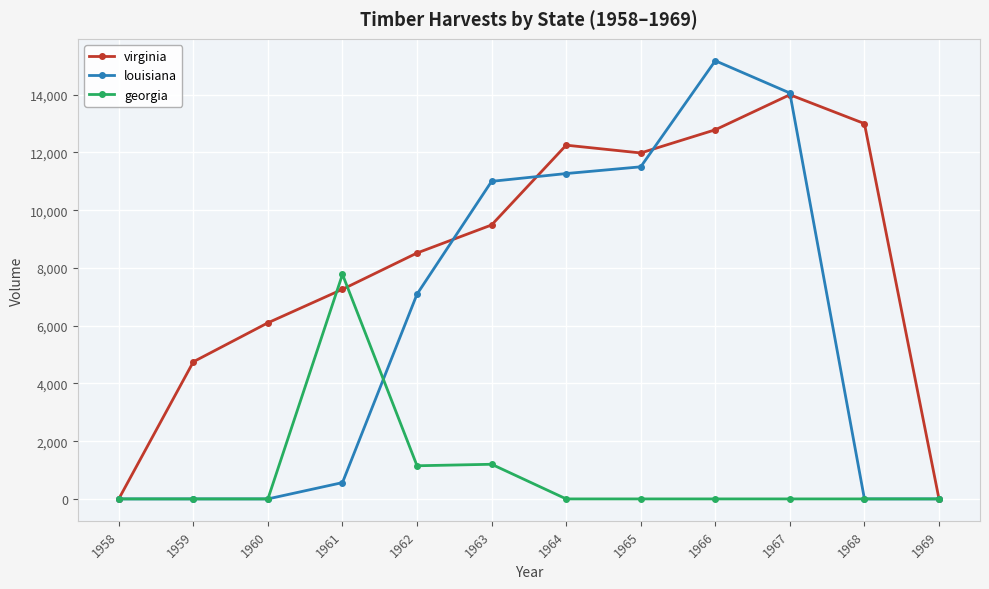

The value of louisiana at 1962 is 12042. True or false?

False